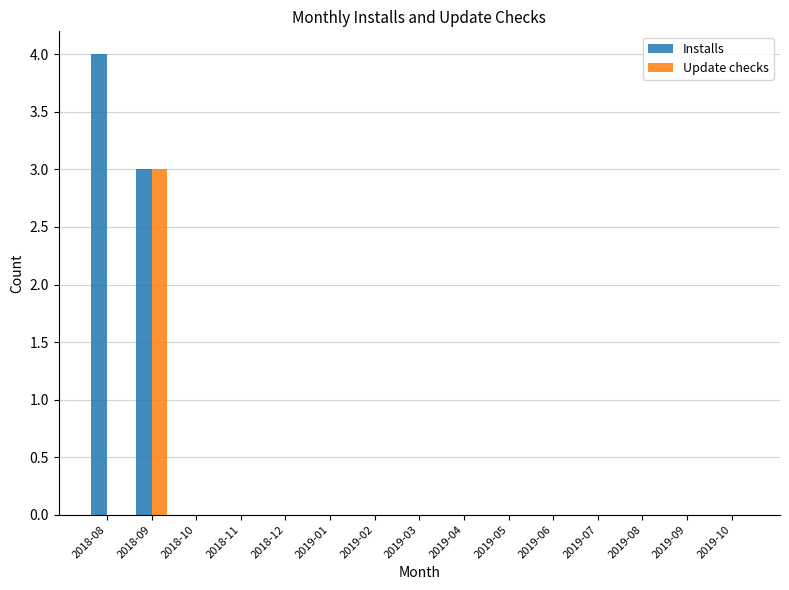

Which series has the largest total across all categories?

Installs